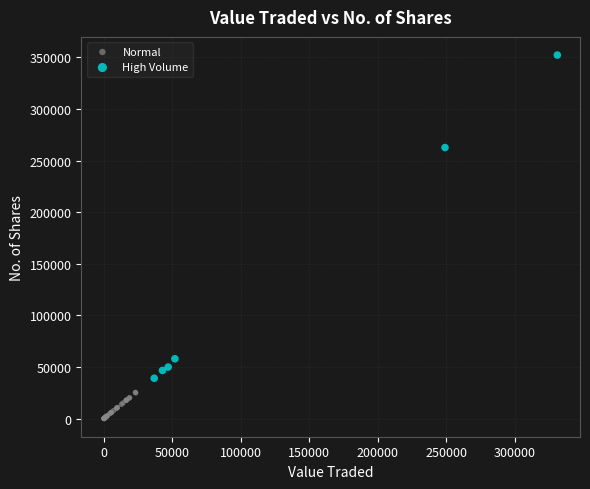

Which series reaches the maximum Y coordinate?

High Volume